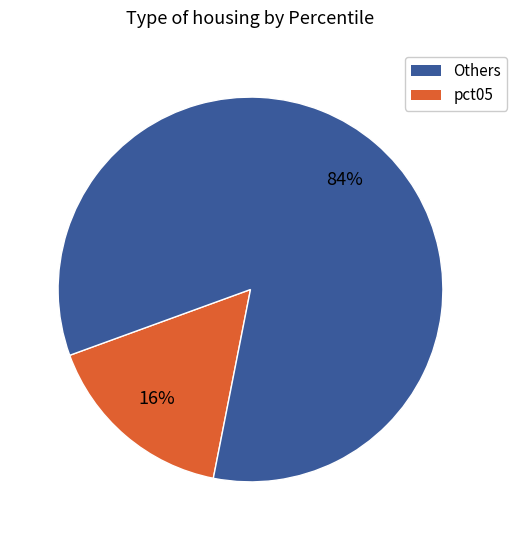

Does any single category account for the majority?

Yes